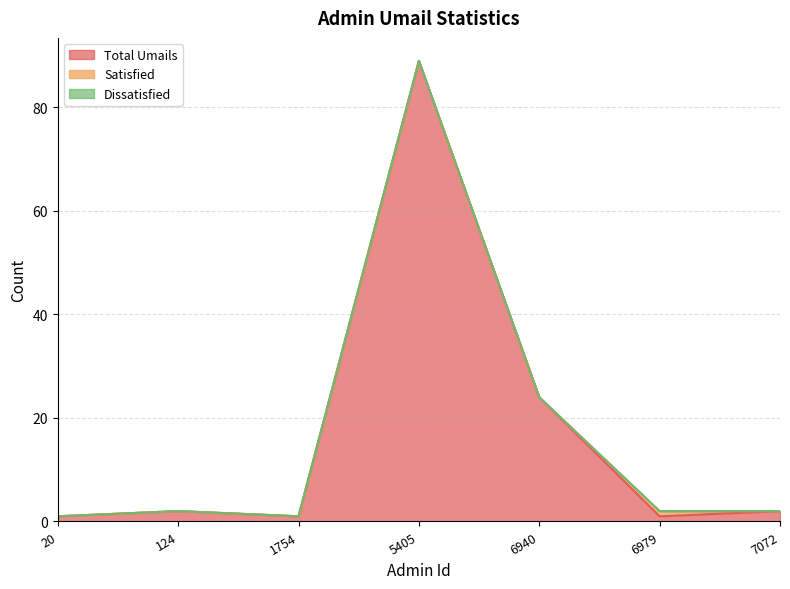

Which category has the highest value in the Total Umails series?

5405